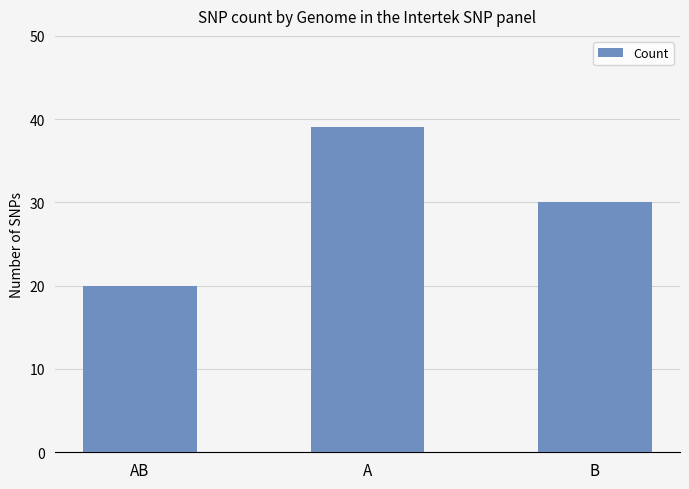

Reading left to right, transcribe all the data shown in this chart.

AB=20	A=39	B=30